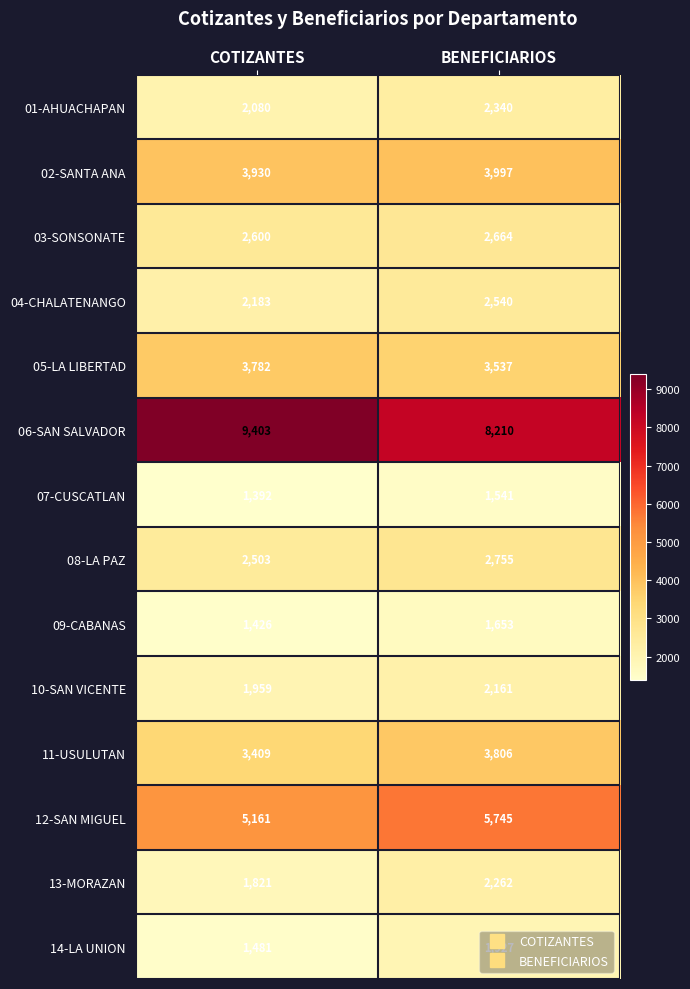

Which category has the highest value across all series?

COTIZANTES